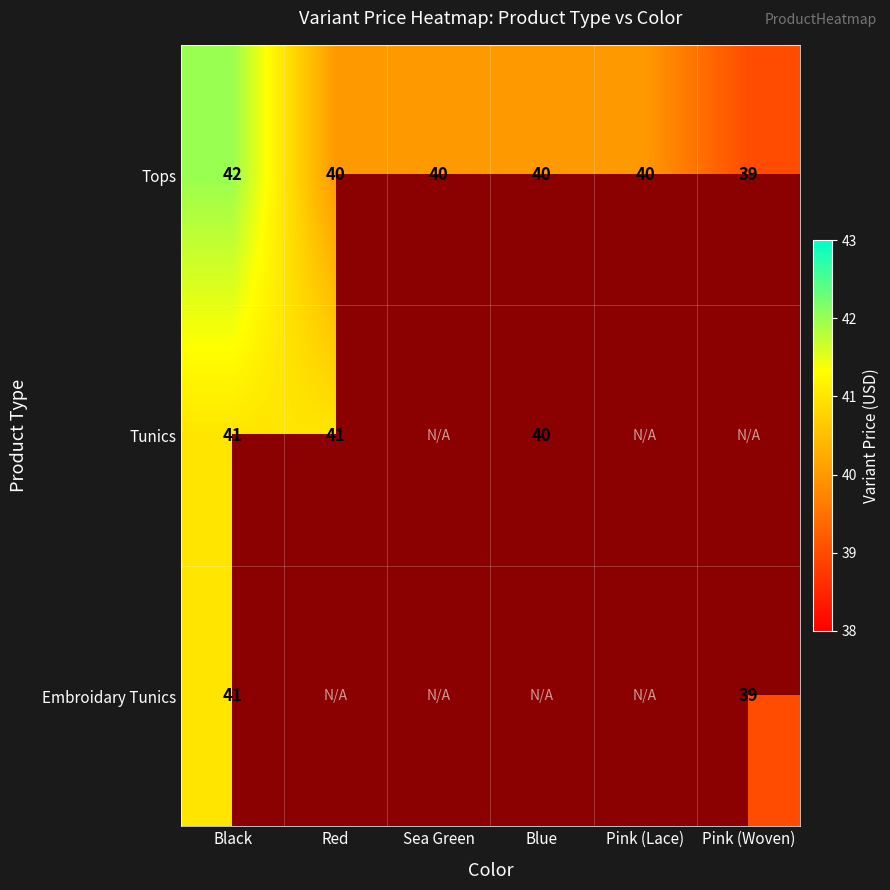

The Tops series shows 54.9 at Sea Green. True or false?

False